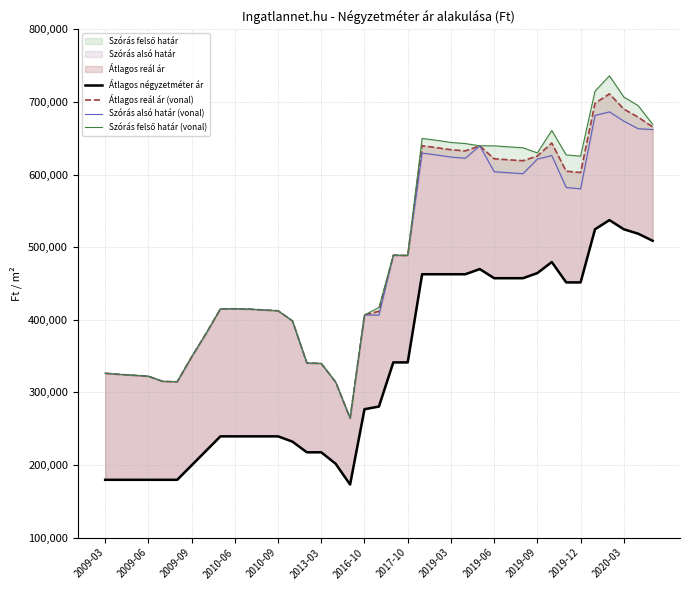

The value of Átlagos négyzetméter ár at 2019-09 is 671151. True or false?

False